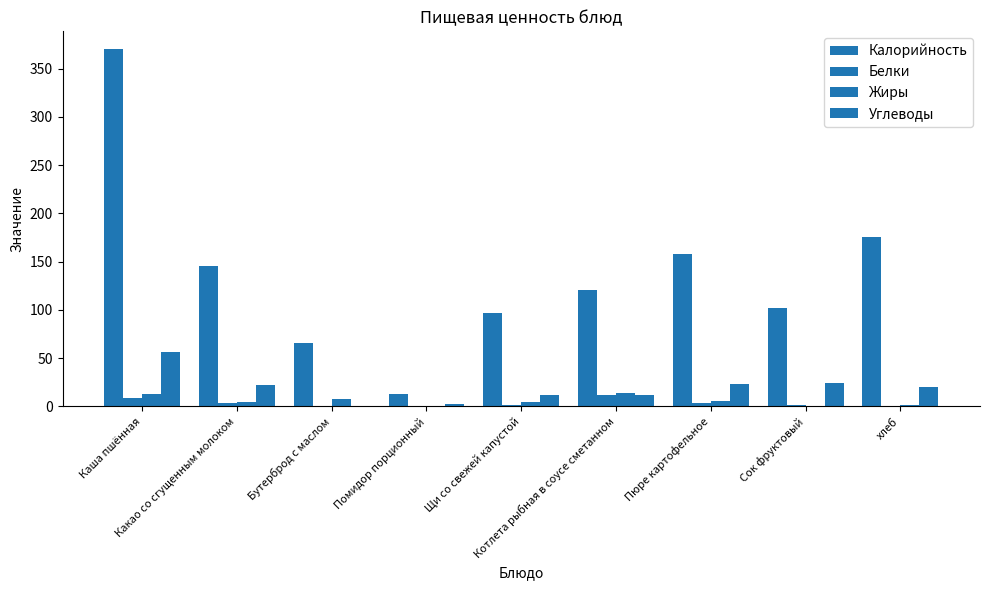

What is the label of the 6th bar from the right?

Помидор порционный